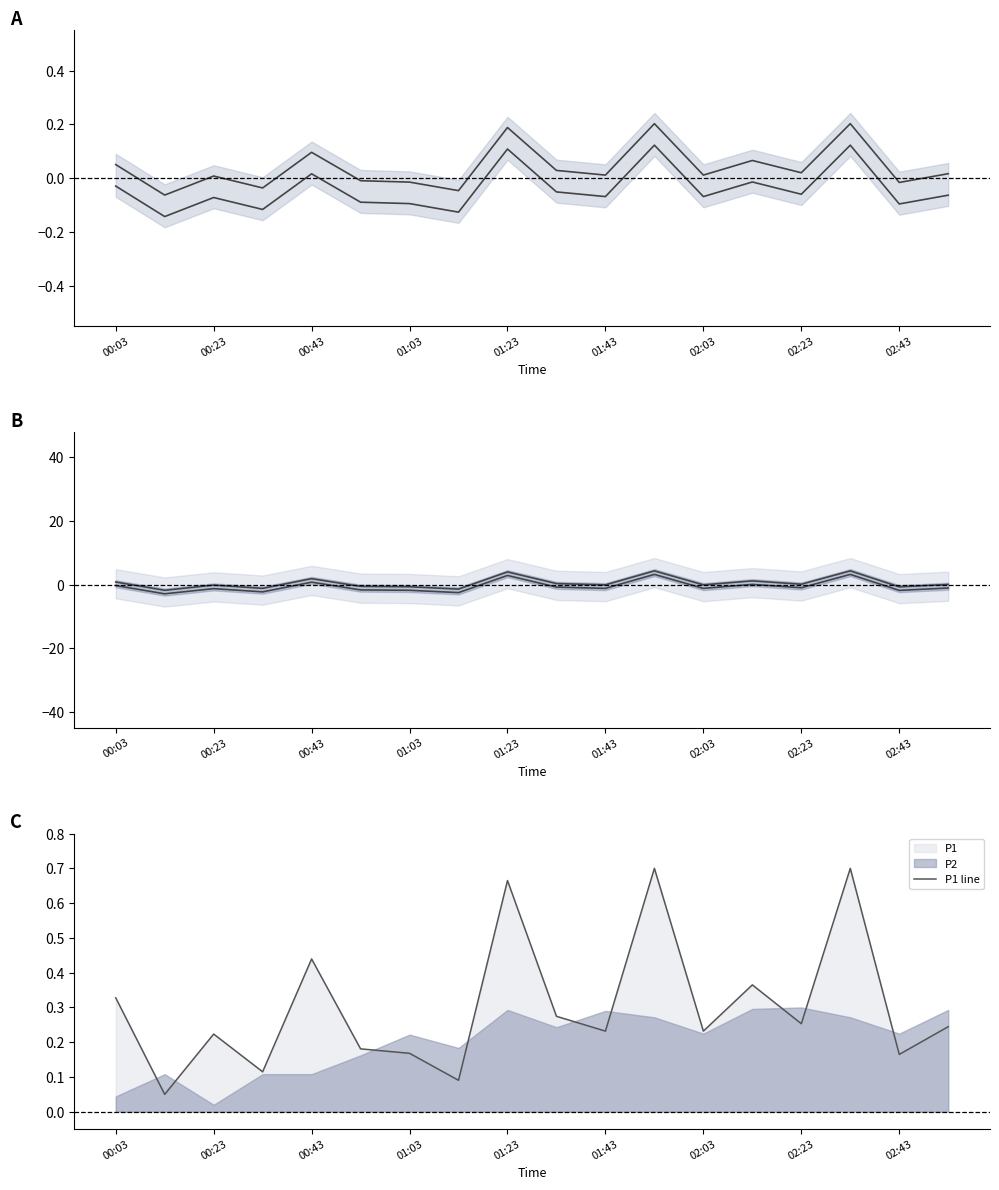

At which category does the chart reach its minimum across all series?

00:23